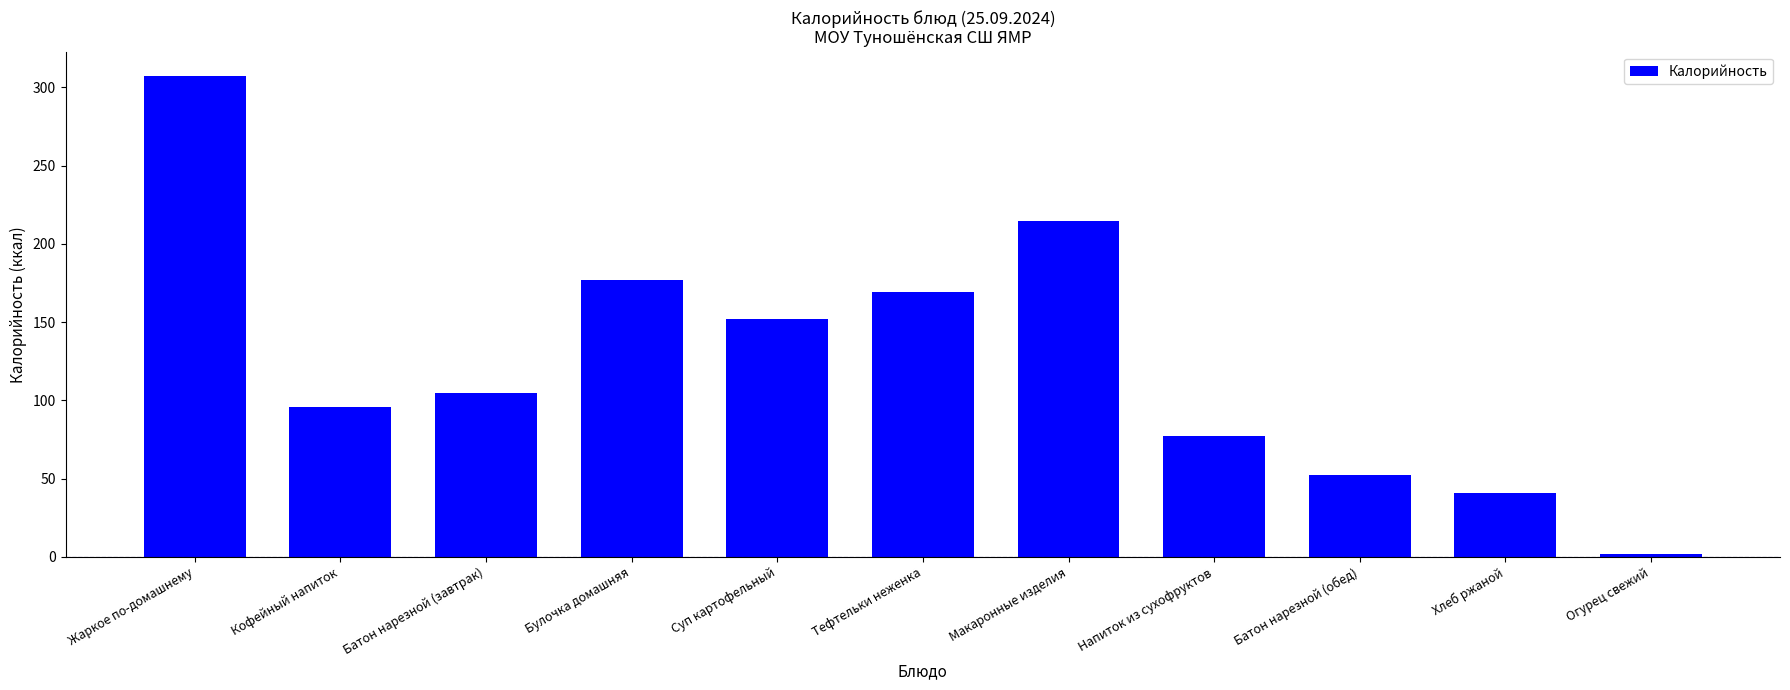

How many data points are less than 104?

5